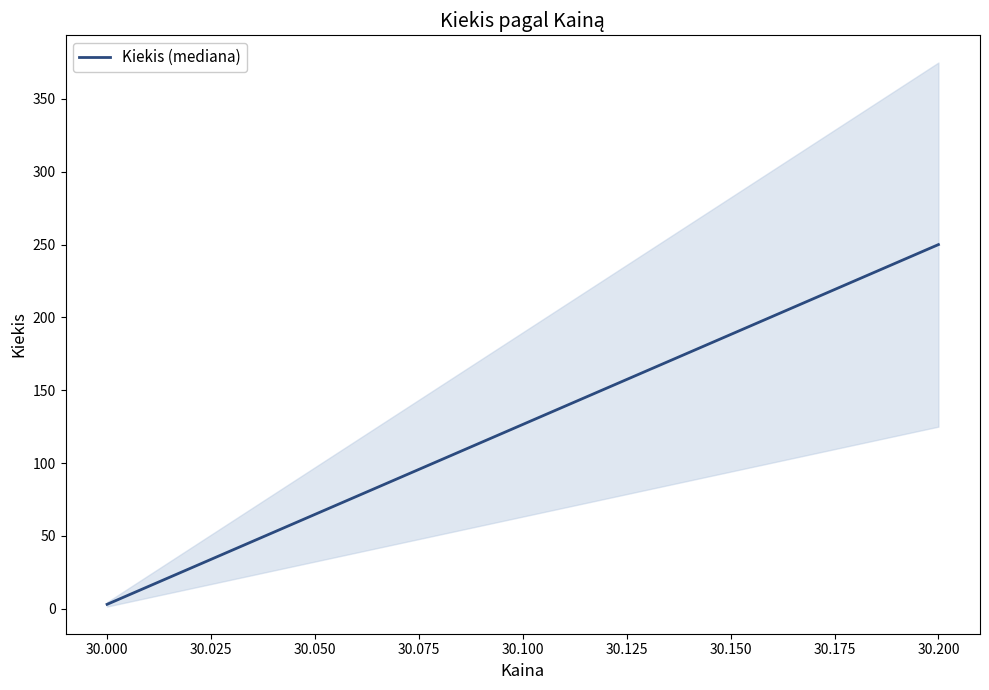

Reading right to left, extract all data points from this chart.

250	3